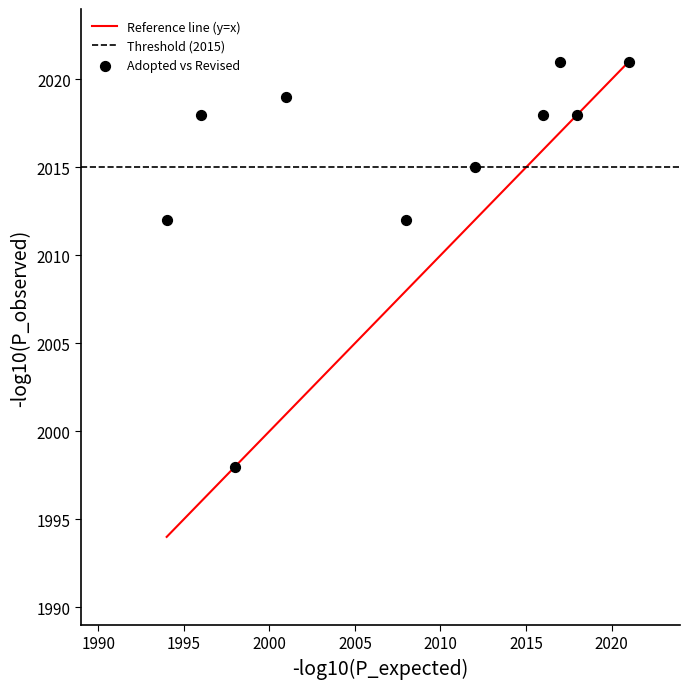

What is the range of Y values (max minus min)?

23